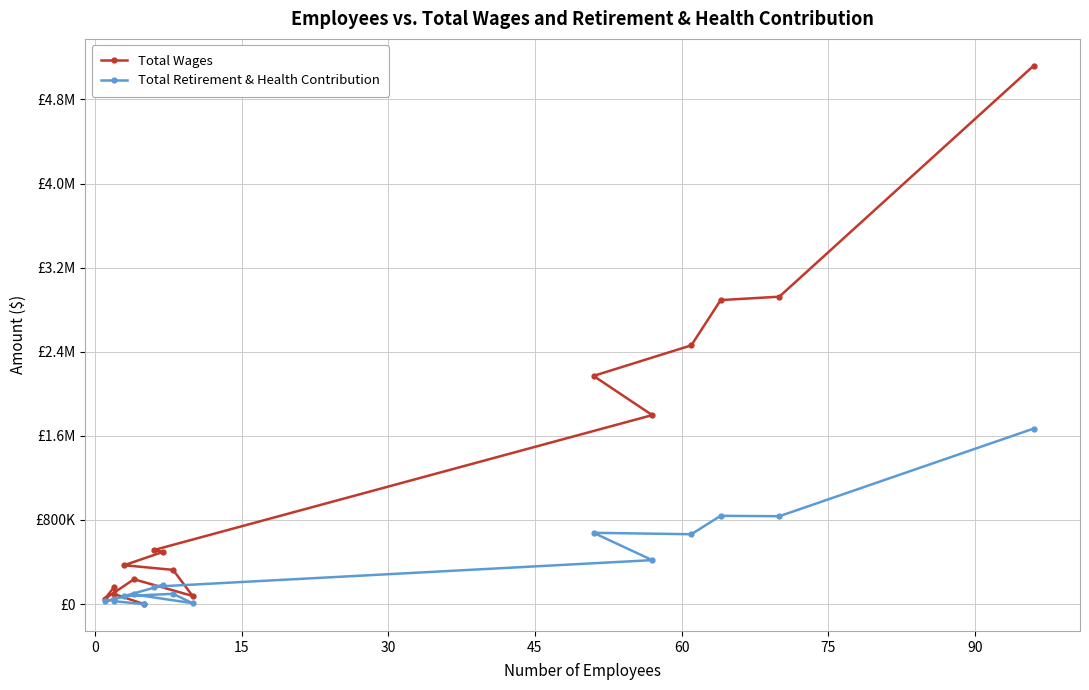

Reading right to left, what are all the values shown in this chart?

Total Wages: 5120058	2923619	2891322	2460836	2170166	1797145	512662	496908	369236	324874	76704	235580	47388	163602	94389	0
Total Retirement & Health Contribution: 1668555	835261	839224	664093	677441	417584	164793	179878	75749	97025	7848	91427	25586	44724	26413	0